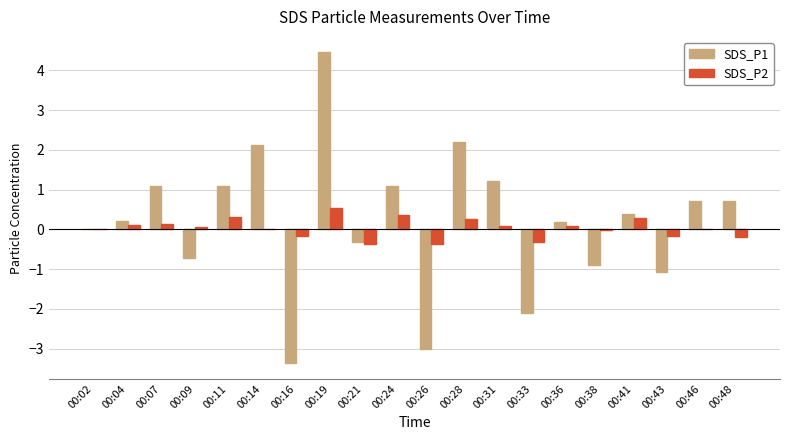

At which label does SDS_P1 reach its peak?

00:19